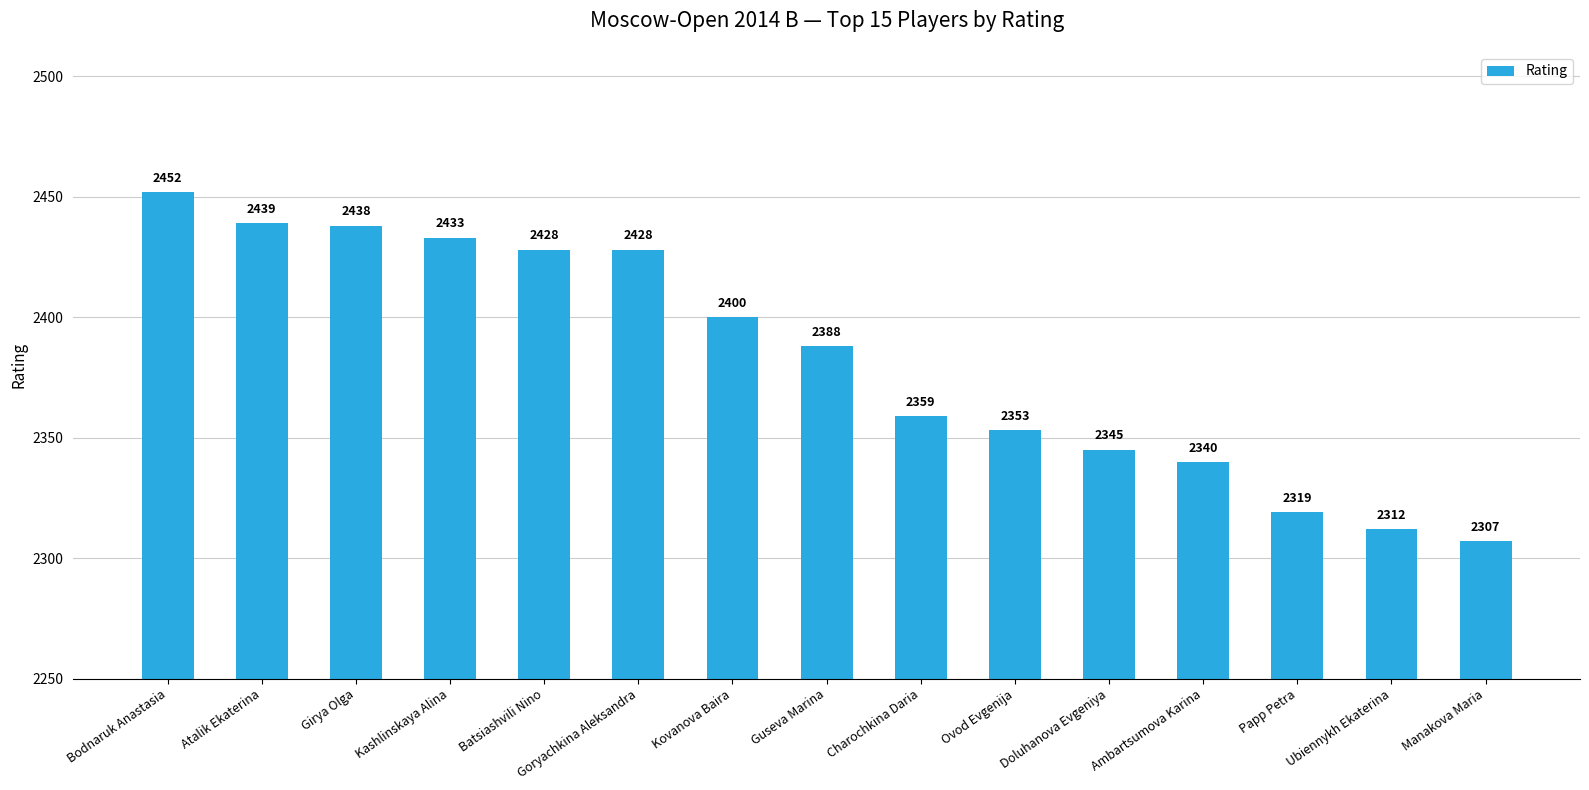

What is the label of the 6th bar from the left?

Goryachkina Aleksandra